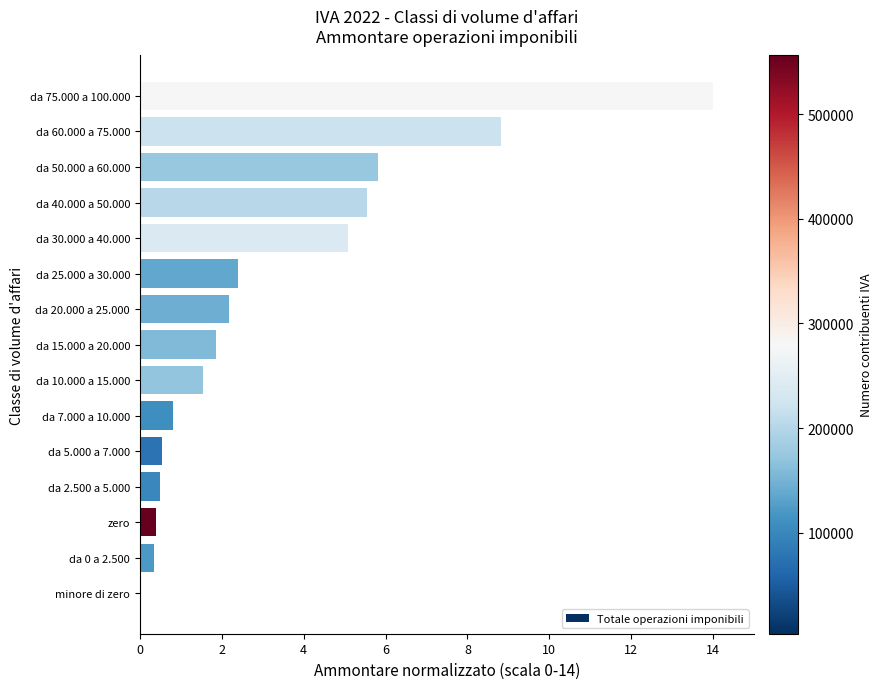

What is the change in value from da 10.000 a 15.000 to da 25.000 a 30.000?

+0.9